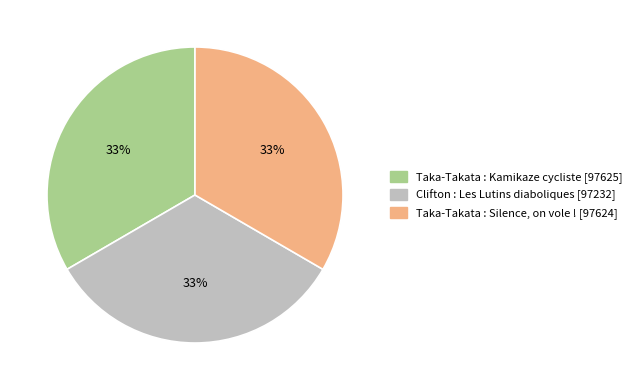

Approximately how many times larger is the value at Taka-Takata : Kamikaze cycliste compared to Taka-Takata : Silence, on vole !?

1.0